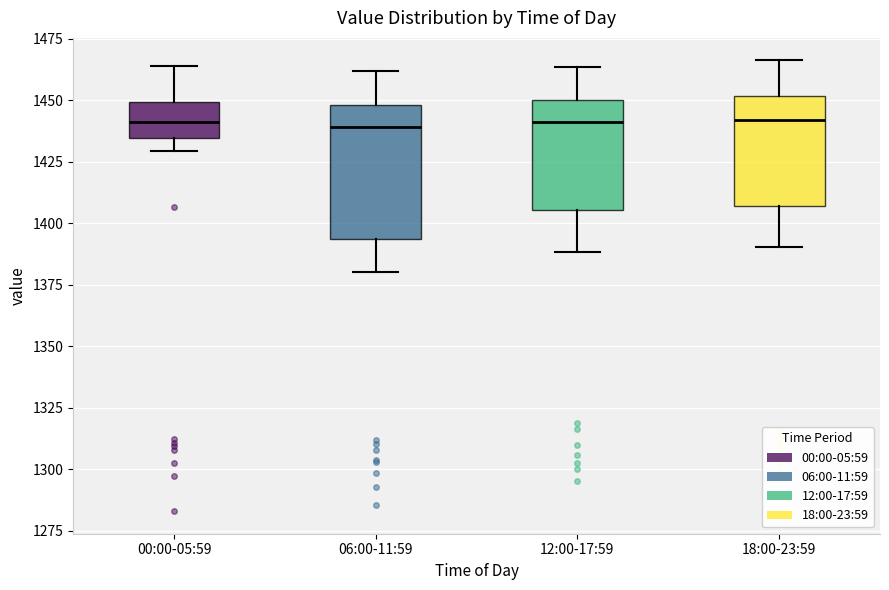

Where does the lower whisker of the box for 00:00-05:59 end on the y-axis? The values are not printed on the chart, so give them approximately, as read against the axis.

1430